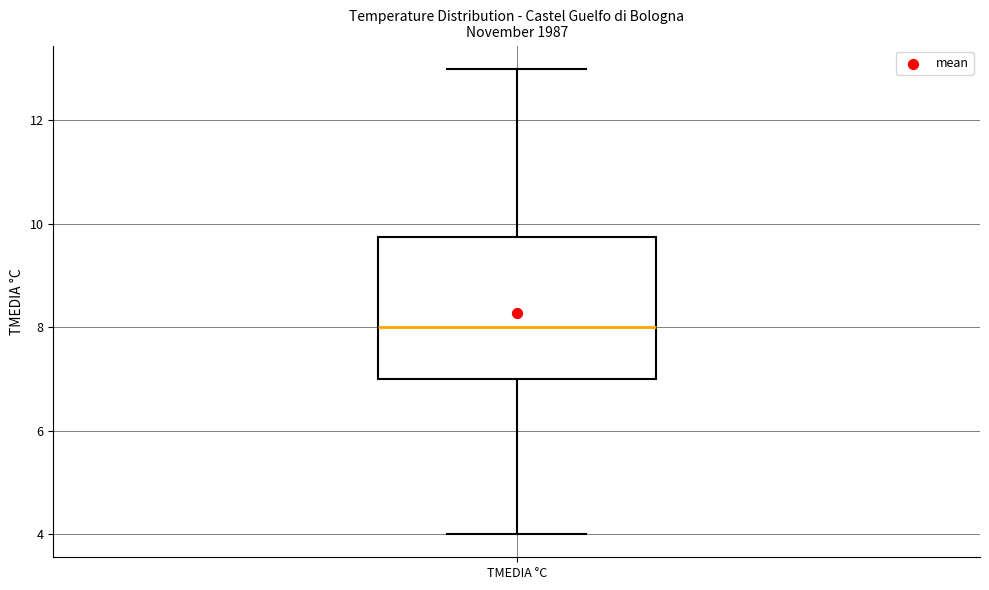

Transcribe this box plot: give where the median line is, the range the box spans, and where the two whiskers end, as read against the y-axis. The values are not printed on the chart, so give them approximately, as read against the axis.

median 8.0, box 7.0 to 9.8, whiskers 4.0 to 13.0